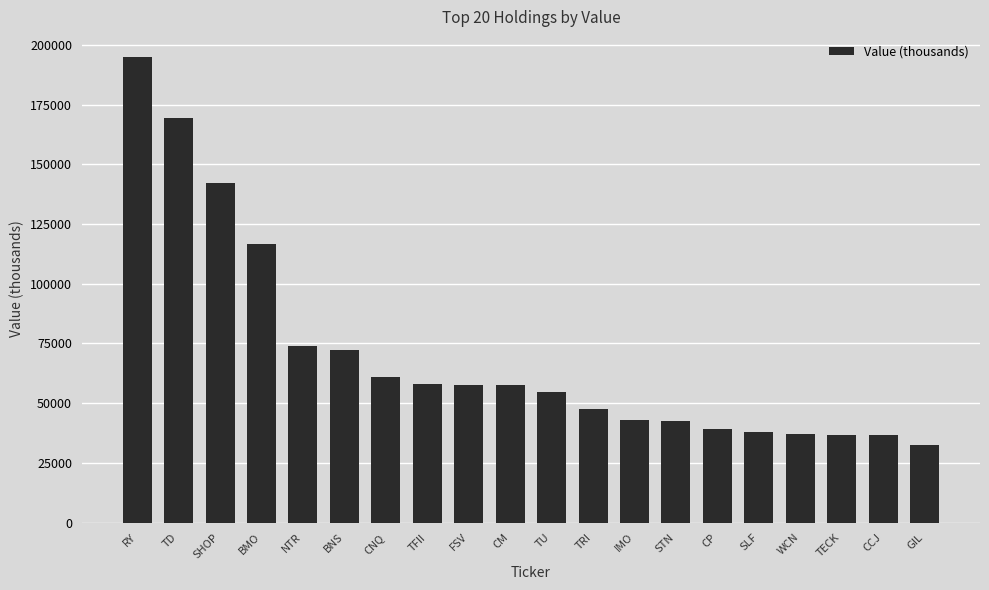

The value at SHOP is 142117. True or false?

True